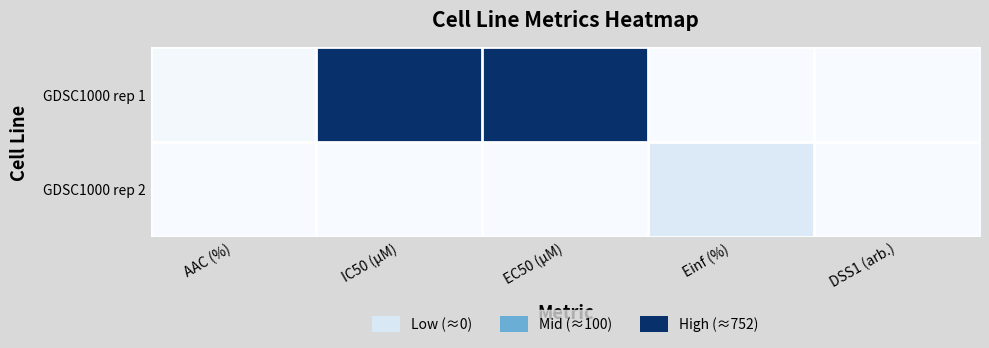

Which label corresponds to the largest value in the chart?

IC50 (µM)